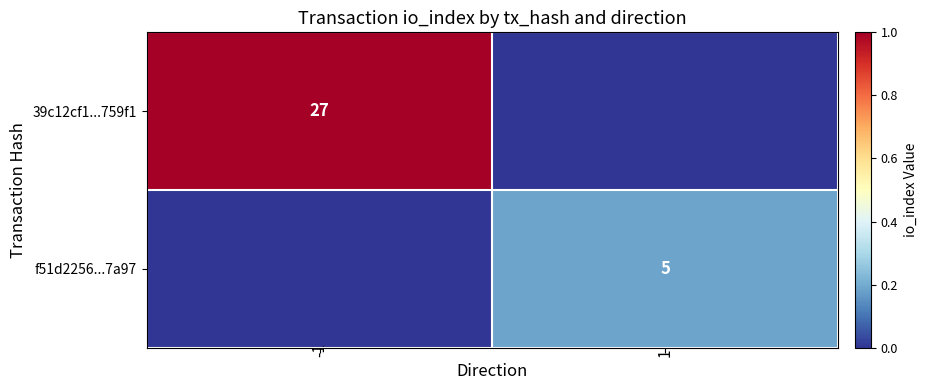

The 39c12cf1...759f1 series shows 27 at -1. True or false?

True